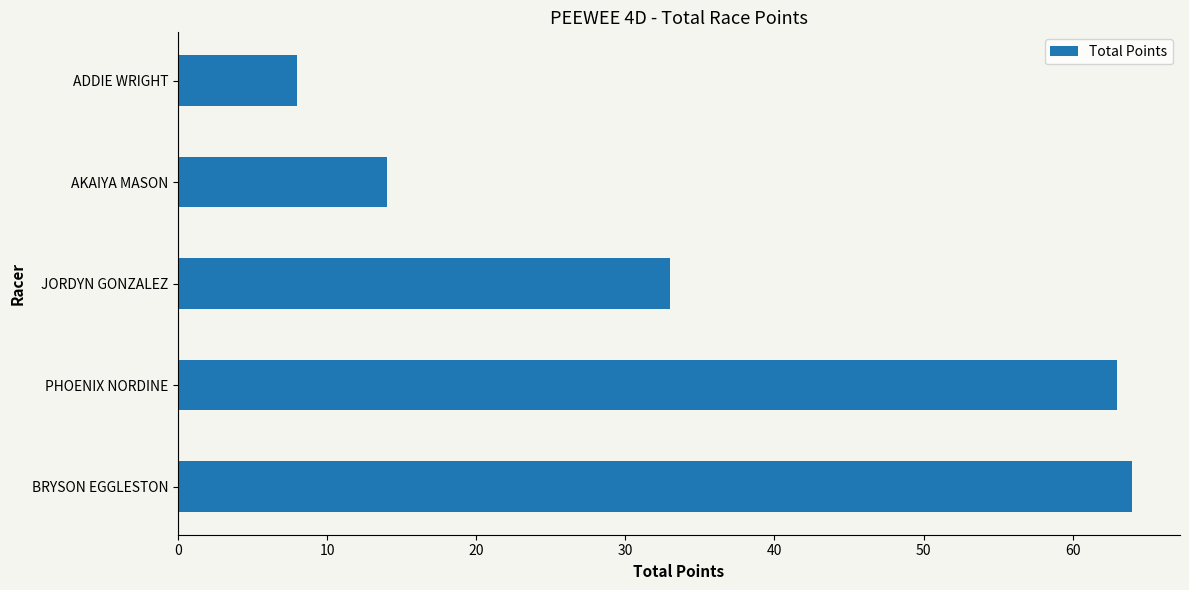

How many data points does each series have?

5